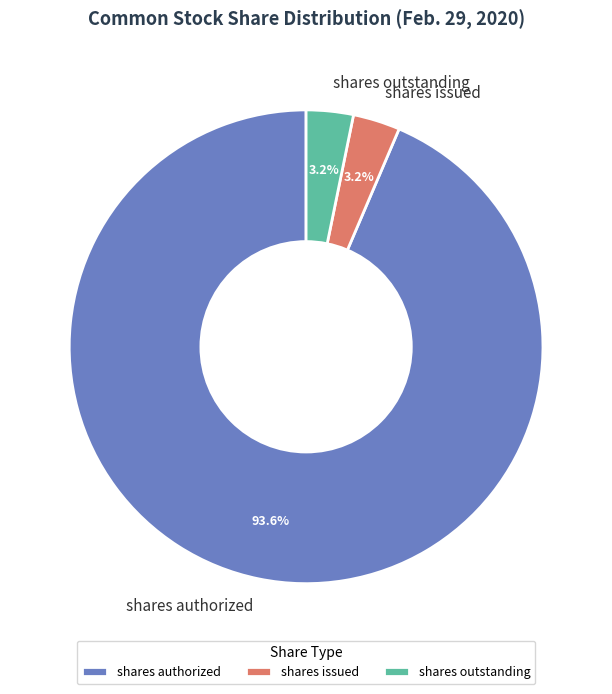

To the nearest percent, what is the average slice percentage?

33%